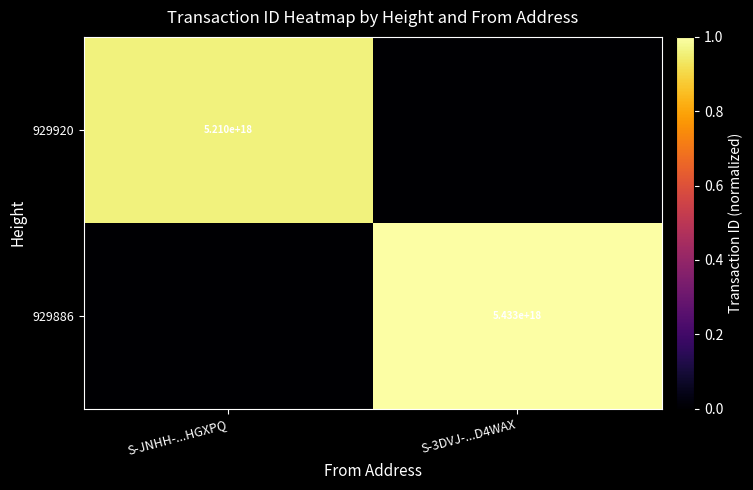

The 929886 series shows 5433000000000000000 at S-3DVJ-...D4WAX. True or false?

True